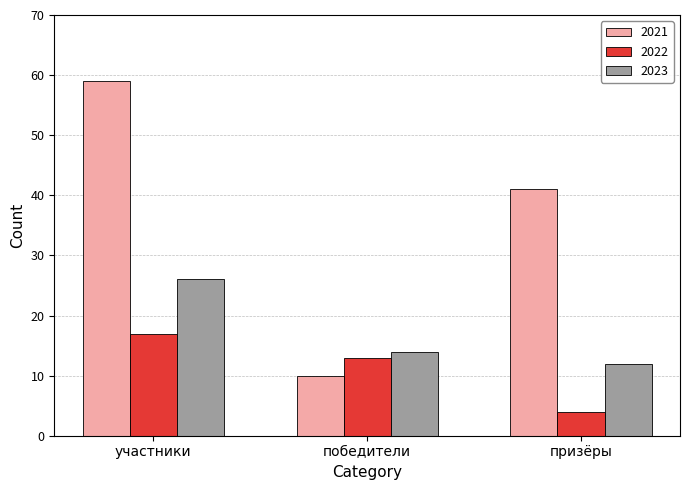

Reading left to right, transcribe all the data shown in this chart.

2021: 59	10	41
2022: 17	13	4
2023: 26	14	12